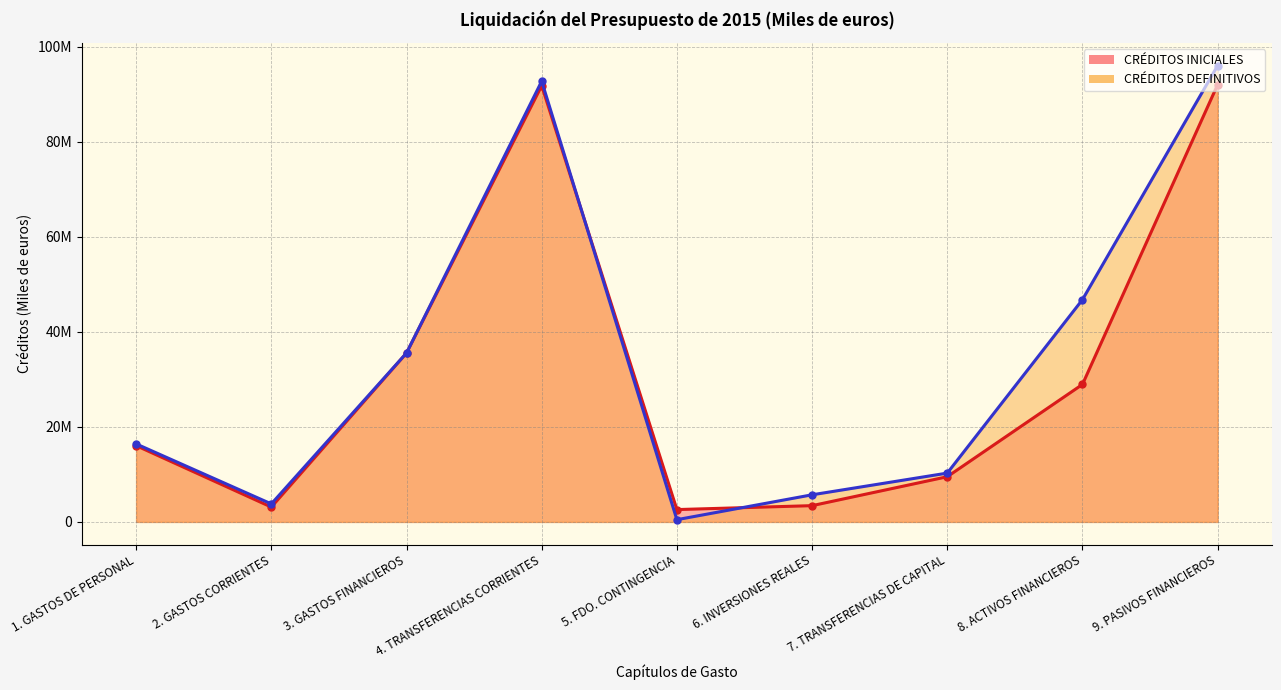

Is the value of CRÉDITOS INICIALES at 8. ACTIVOS FINANCIEROS greater than the value of CRÉDITOS DEFINITIVOS at 1. GASTOS DE PERSONAL?

Yes